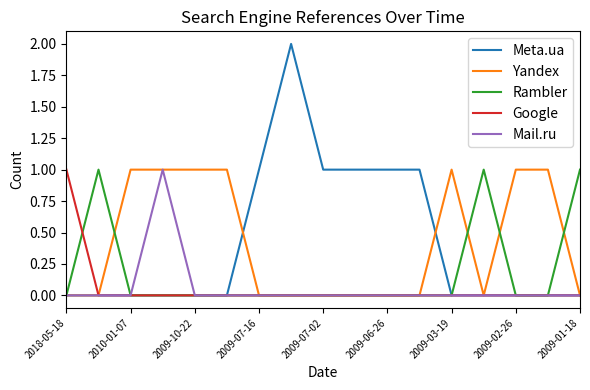

Which series has the widest spread of values?

Meta.ua